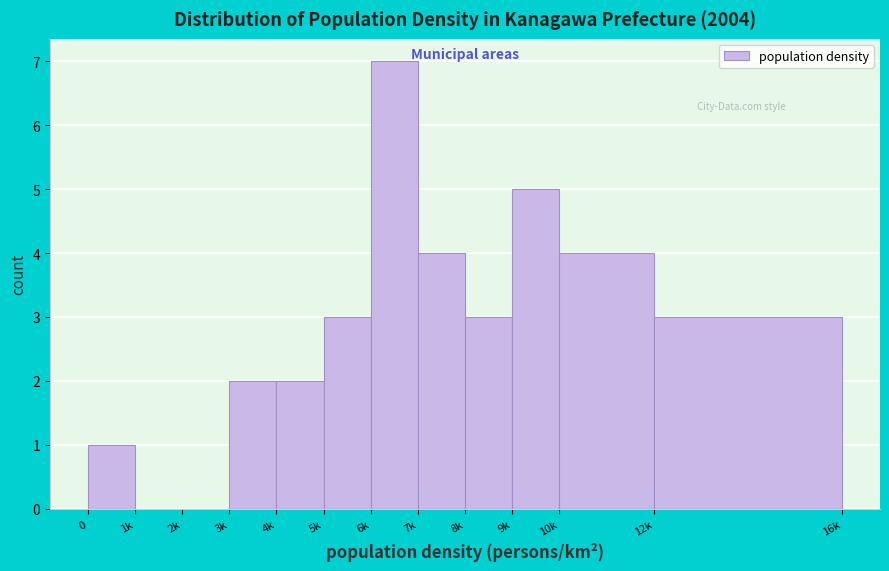

Reading left to right, transcribe all the data shown in this chart.

0=1	1k=0	2k=0	3k=2	4k=2	5k=3	6k=7	7k=4	8k=3	9k=5	10k=4	12k=3